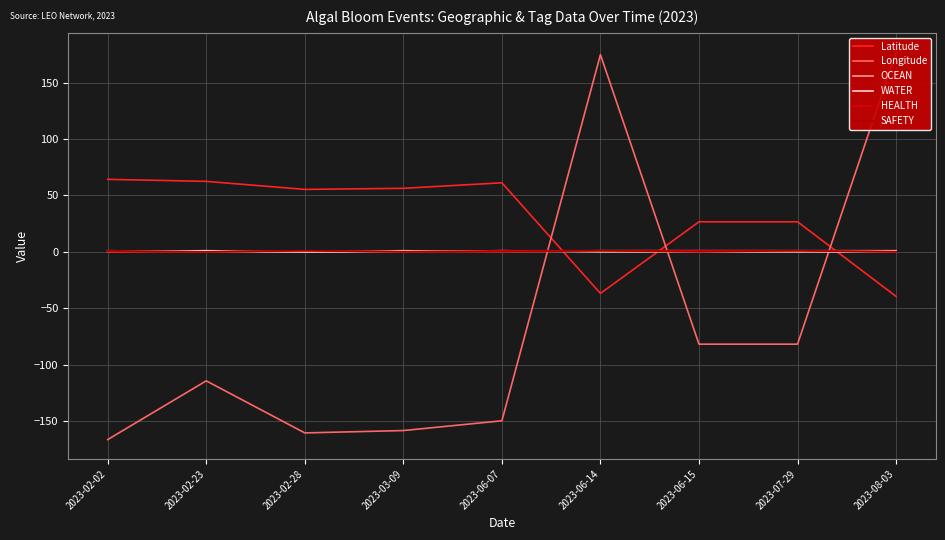

Rank the categories by HEALTH value from highest to lowest.

2023-02-28, 2023-06-07, 2023-06-14, 2023-06-15, 2023-07-29, 2023-02-02, 2023-02-23, 2023-03-09, 2023-08-03